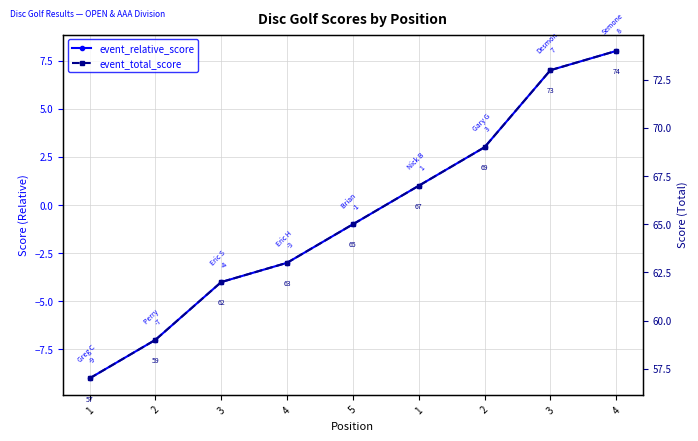

True or false: event_relative_score and event_total_score cross at least once.

False